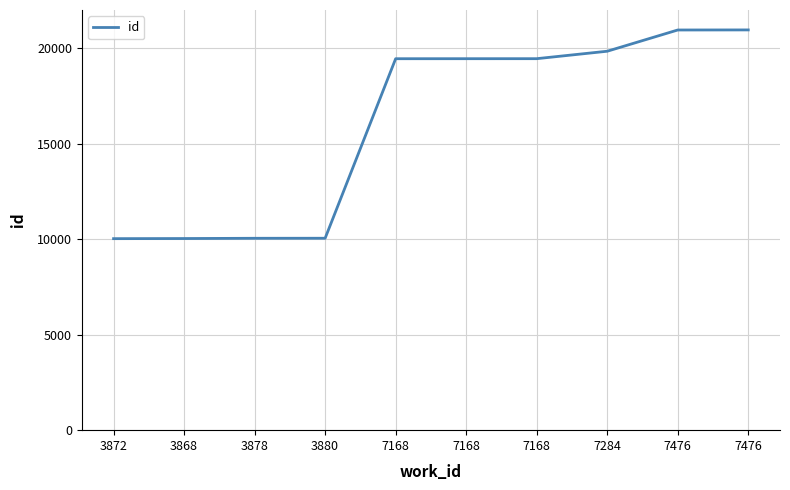

How many lines are shown in the chart?

1